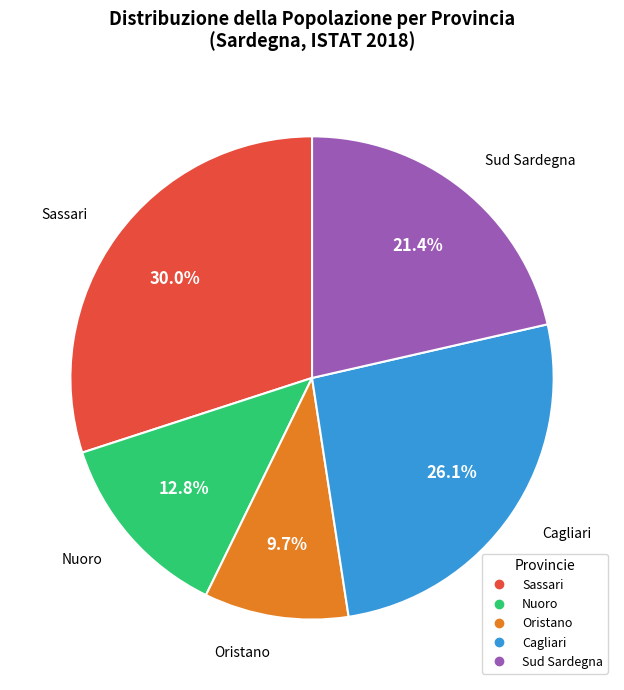

What percentage is the Cagliari slice, to the nearest percent?

26%